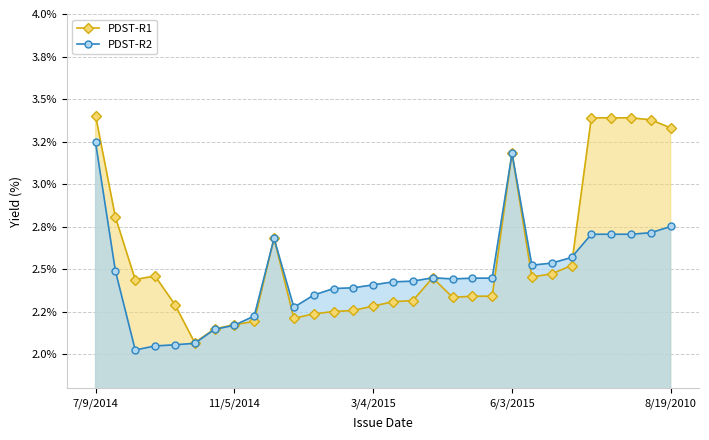

Does the chart have visible grid lines?

Yes